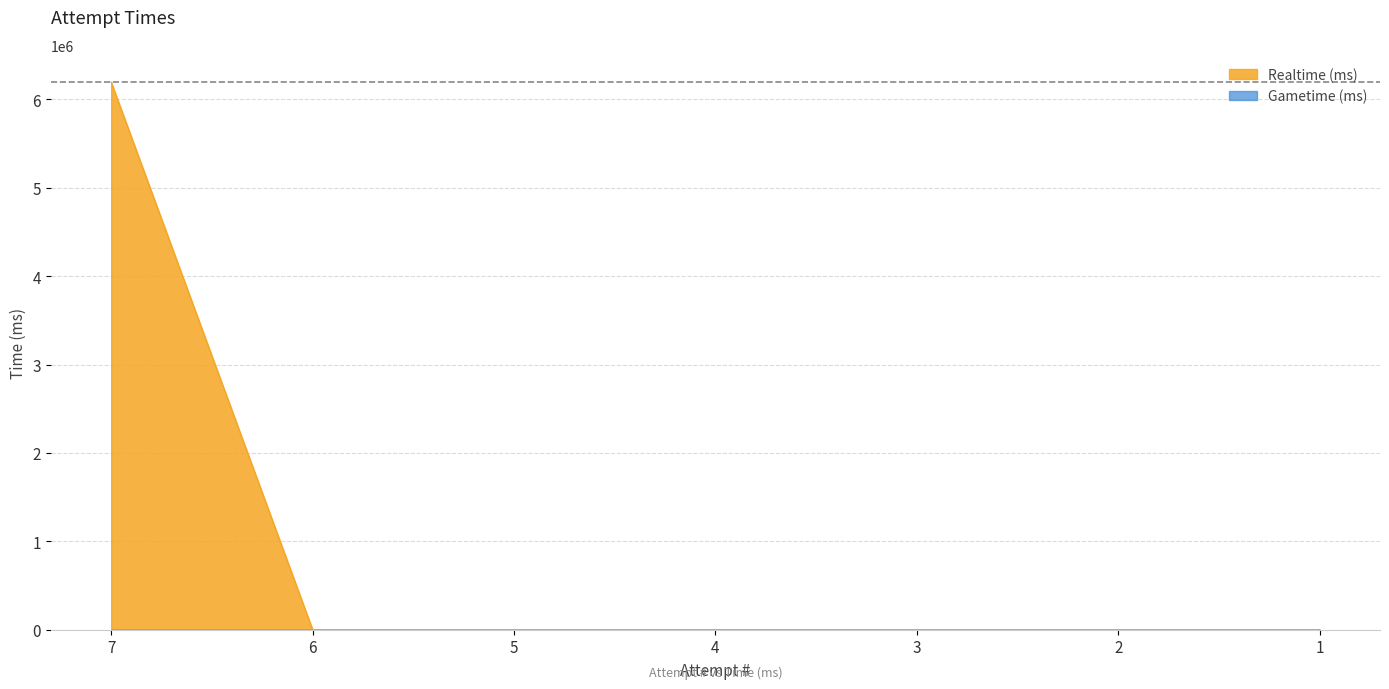

What is the greatest value displayed?

6194577